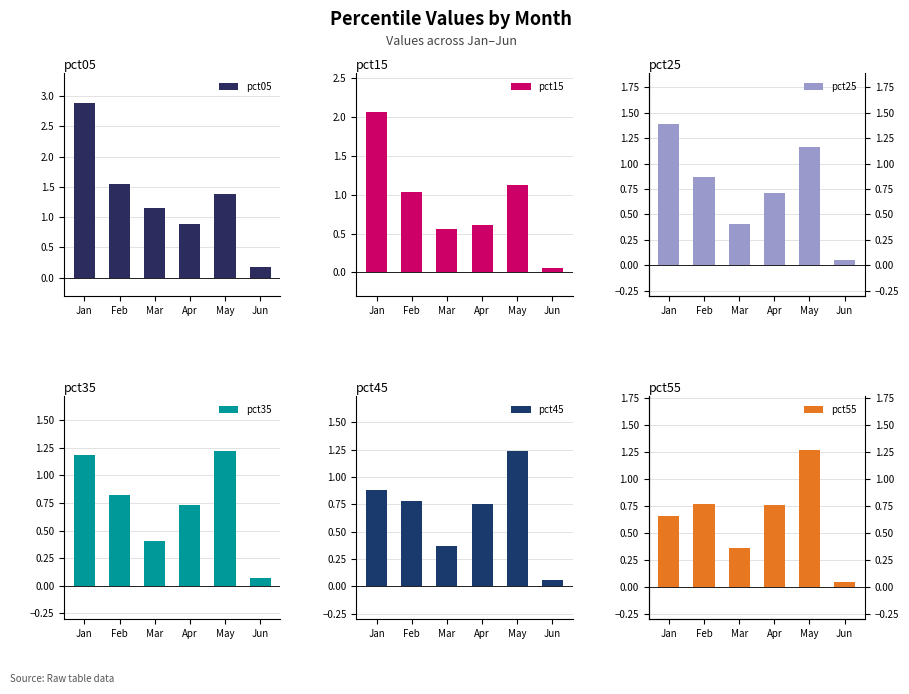

Is the value of pct55 at Jun greater than the value of pct05 at Apr?

No